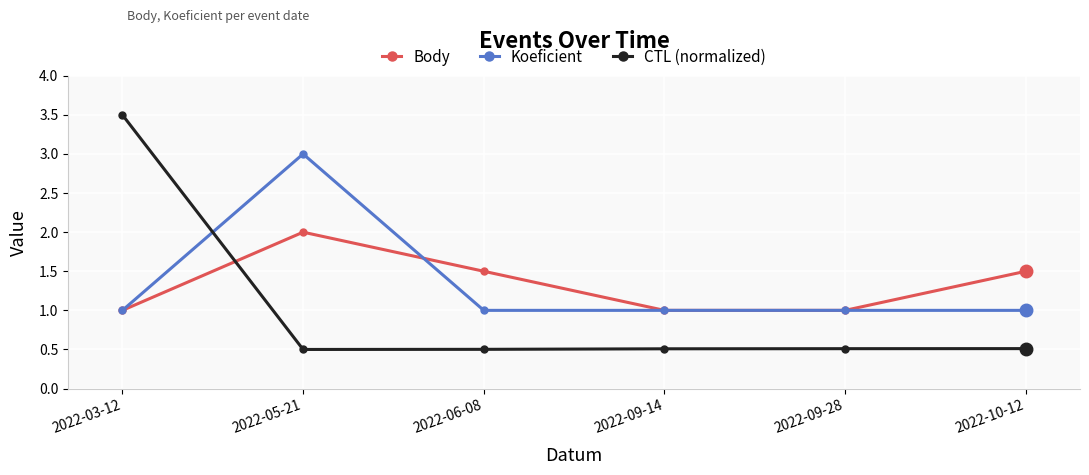

The value of Koeficient at 2022-09-28 is 1.0. True or false?

True